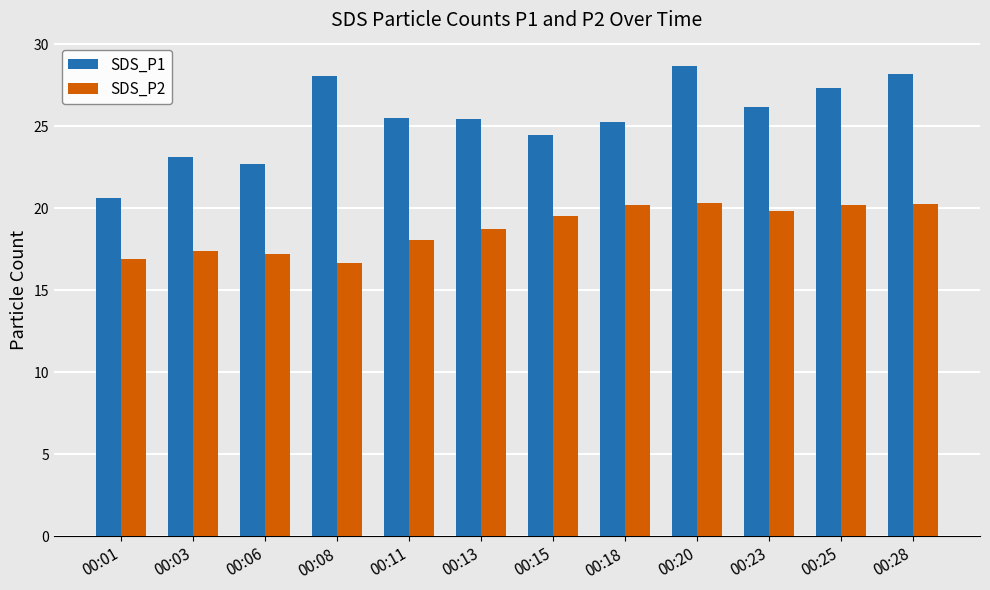

What is the difference between the highest and lowest values at 00:01?

3.7